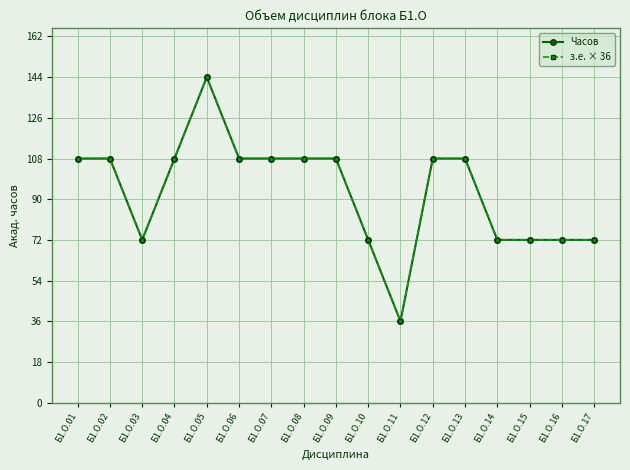

Does the chart have visible grid lines?

Yes